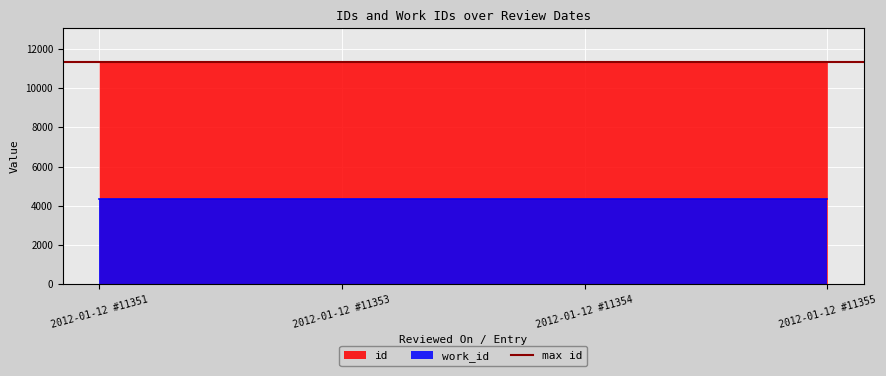

Rank the categories by value from lowest to highest.

2012-01-12 #11351, 2012-01-12 #11353, 2012-01-12 #11354, 2012-01-12 #11355